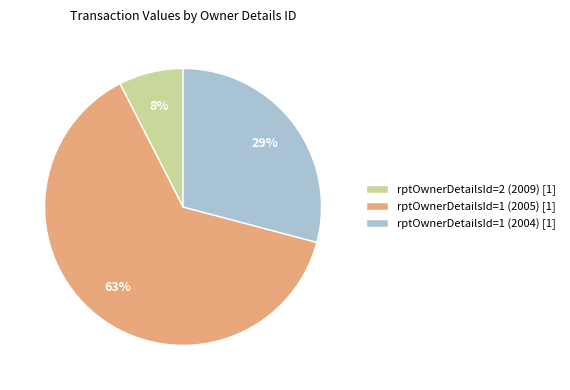

Between rptOwnerDetailsId=2 (2009) and rptOwnerDetailsId=1 (2005), which is larger?

rptOwnerDetailsId=1 (2005)